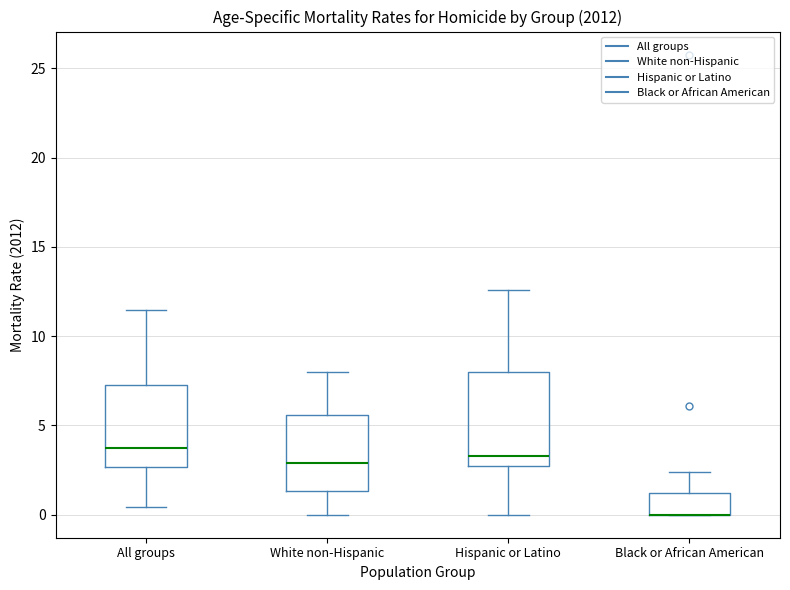

Reading left to right, read every box against the y-axis: the position of its median line, the range the box covers, and the ends of its whiskers. The values are not printed on the chart, so give them approximately, as read against the axis.

All groups: median 4.0, box 2.5 to 7.5, whiskers 0.5 to 11.5
White non-Hispanic: median 3.0, box 1.5 to 5.5, whiskers 0.0 to 8.0
Hispanic or Latino: median 3.5, box 2.5 to 8.0, whiskers 0.0 to 12.5
Black or African American: median 0.0 (drawn on the box's lower edge), box 0.0 to 1.0, whiskers 0.0 to 2.5